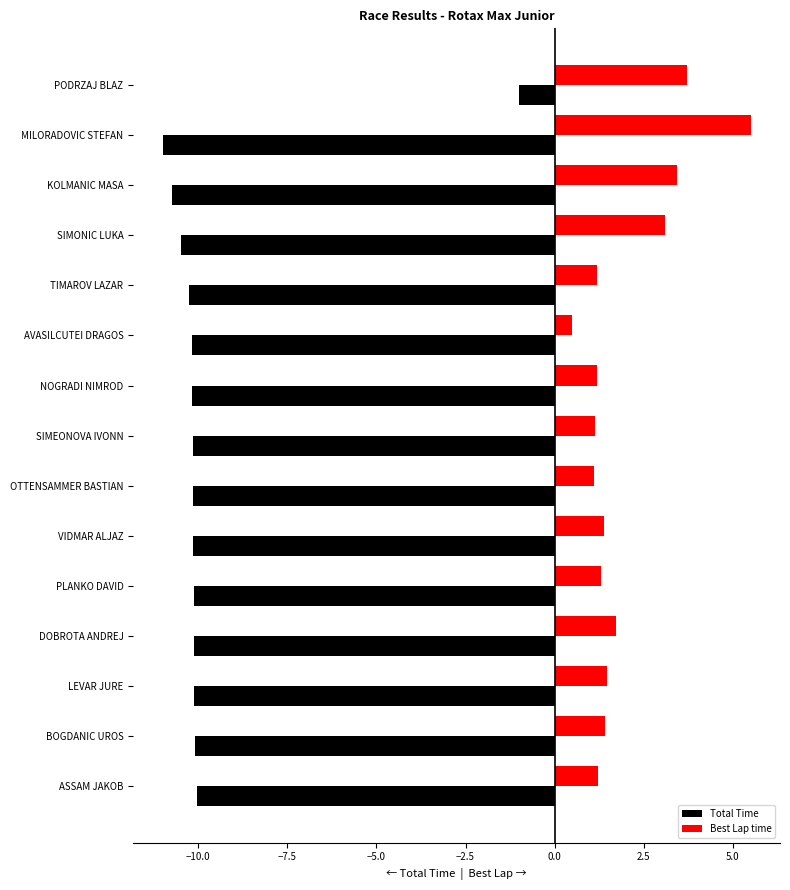

The Total Time series shows -10.2 at TIMAROV LAZAR. True or false?

True